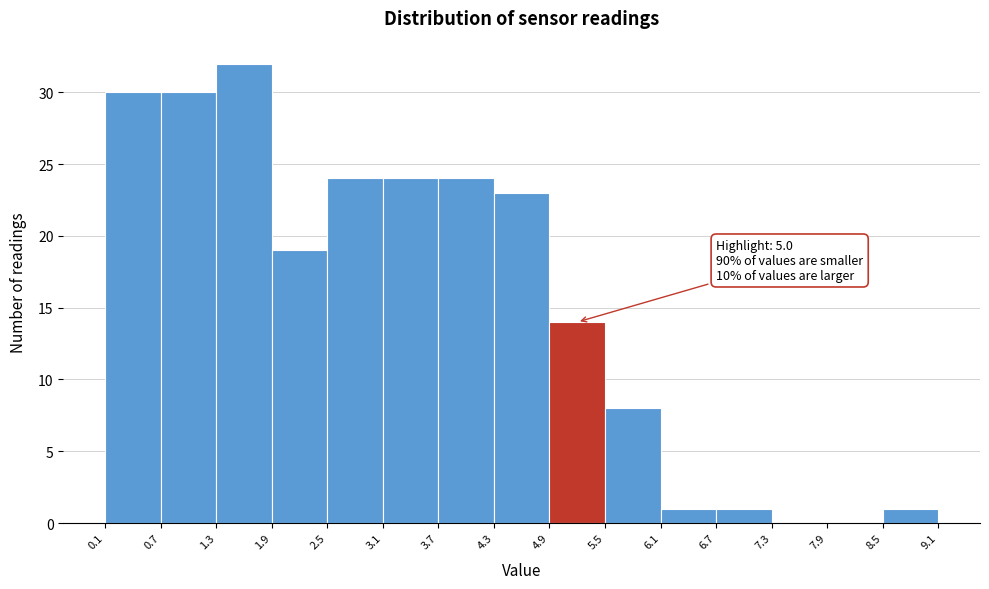

Which range on the x-axis has the tallest bar?

1.3 to 1.9